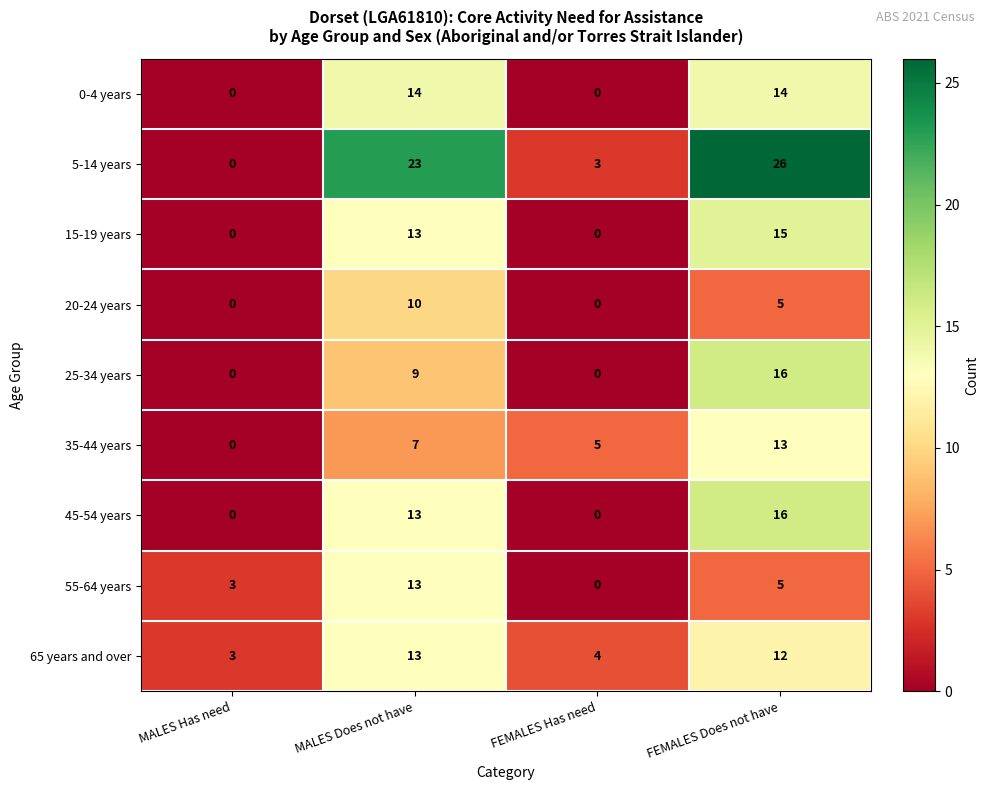

How many 35-44 years values are between 5 and 13?

3